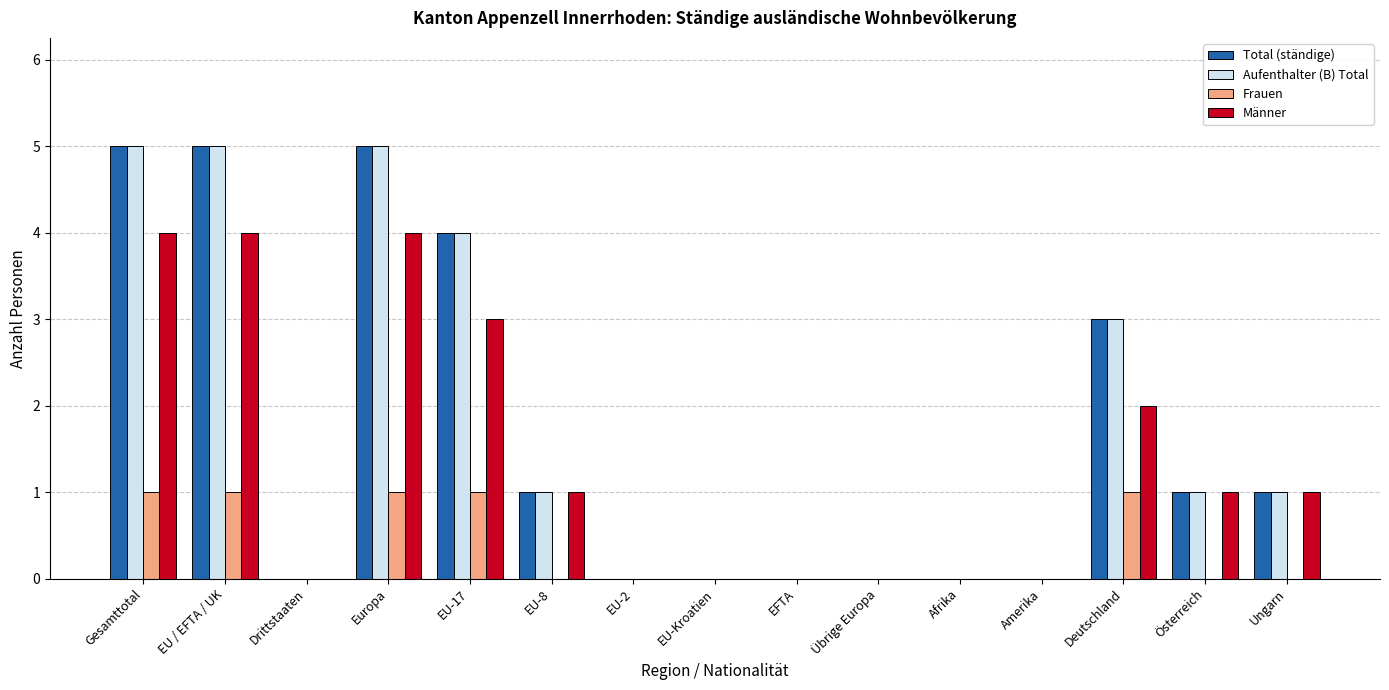

How many categories are shown in the chart?

15